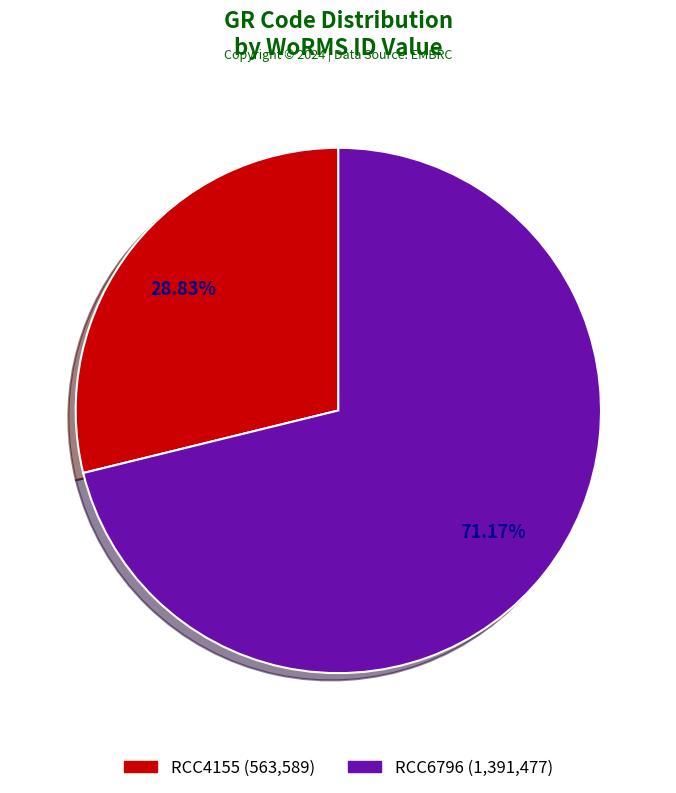

Rank the categories by value from lowest to highest.

RCC4155, RCC6796